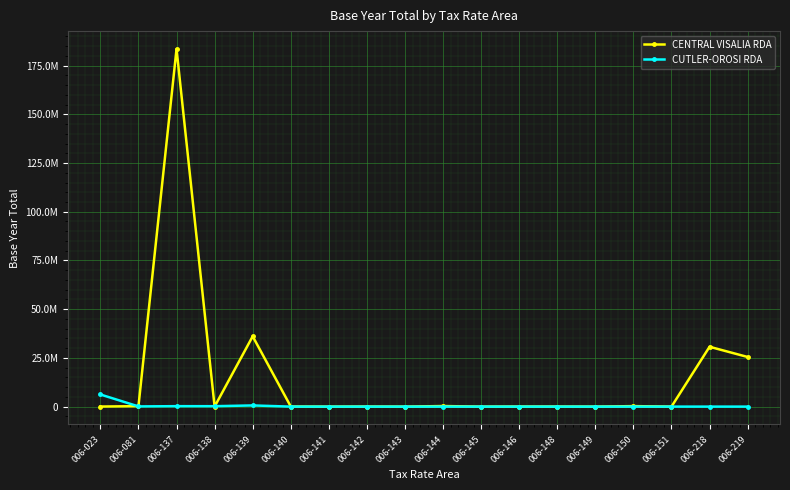

True or false: CENTRAL VISALIA RDA has more than 1 points higher than both neighbors.

True